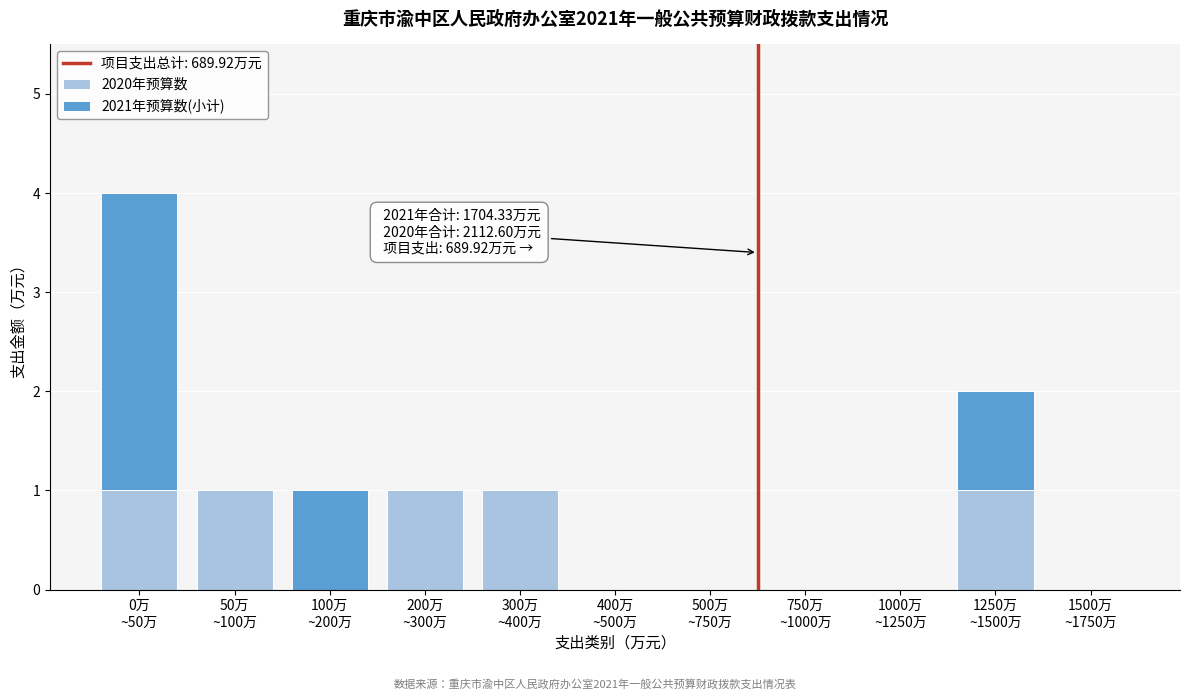

How many series are shown in this chart?

2